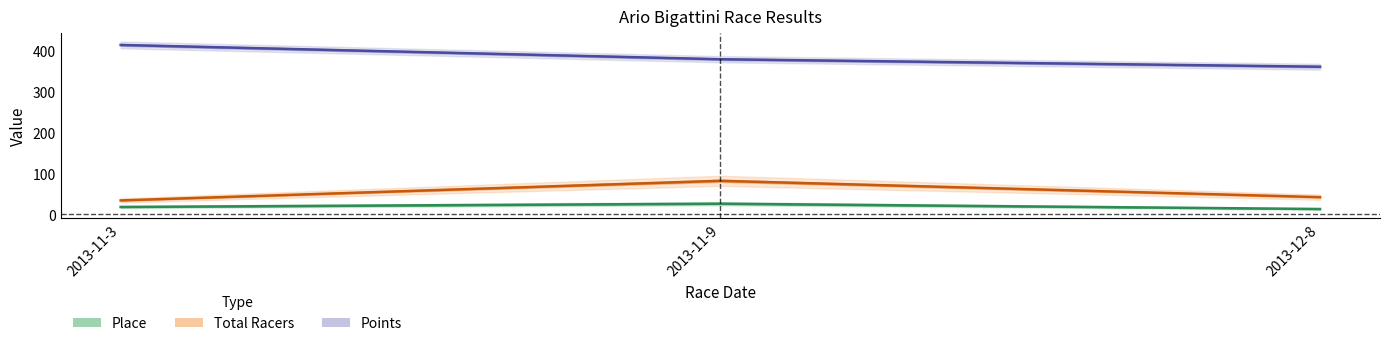

Where is Place nearest to the value 19?

2013-11-3